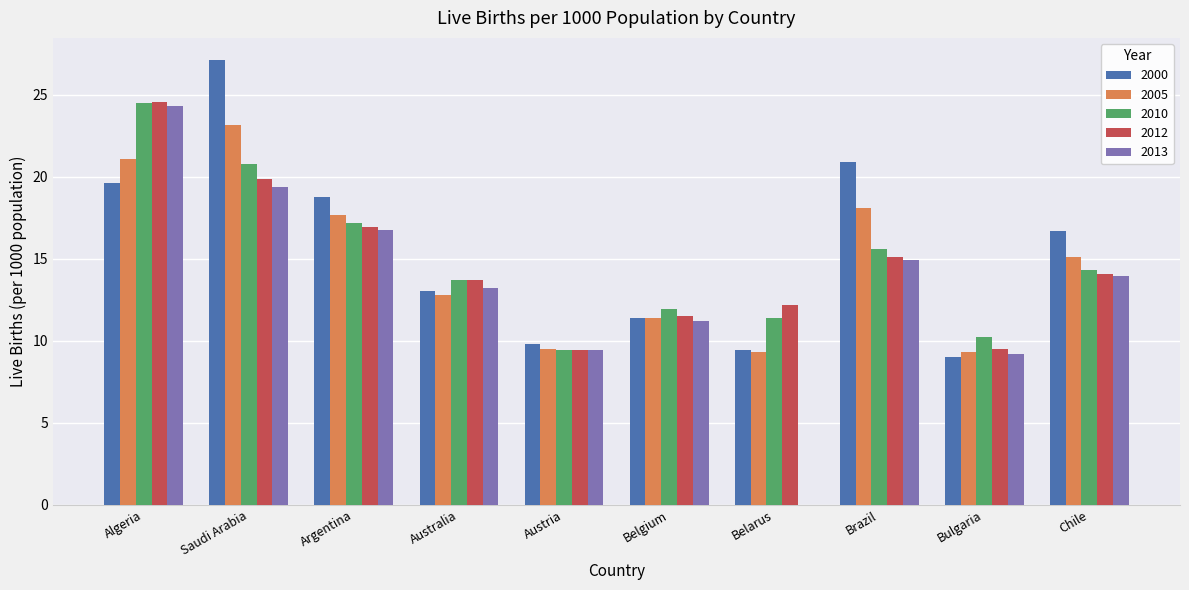

How many values in the 2005 series are below 15?

5